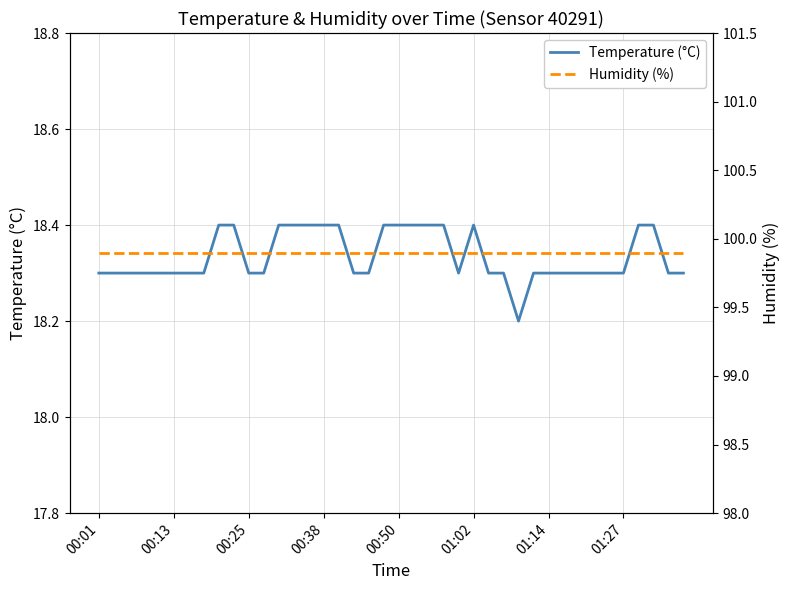

True or false: Humidity (%) has more than 1 interior local peaks.

False